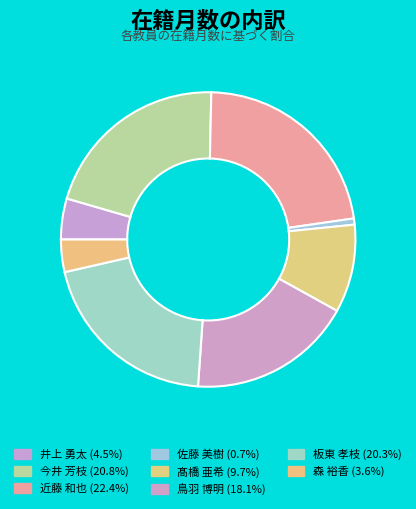

True or false: 佐藤 美樹 accounts for 1% of the total.

True